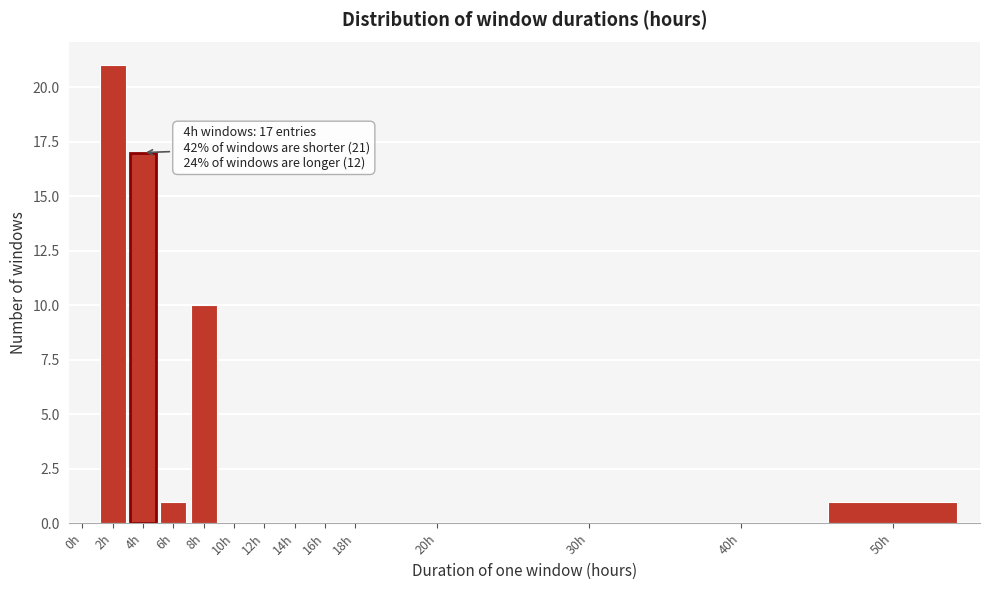

Reading left to right, extract all data points from this chart.

0h=0	2h=21	4h=17	6h=1	8h=10	10h=0	12h=0	14h=0	16h=0	18h=0	20h=0	30h=0	40h=0	50h=1